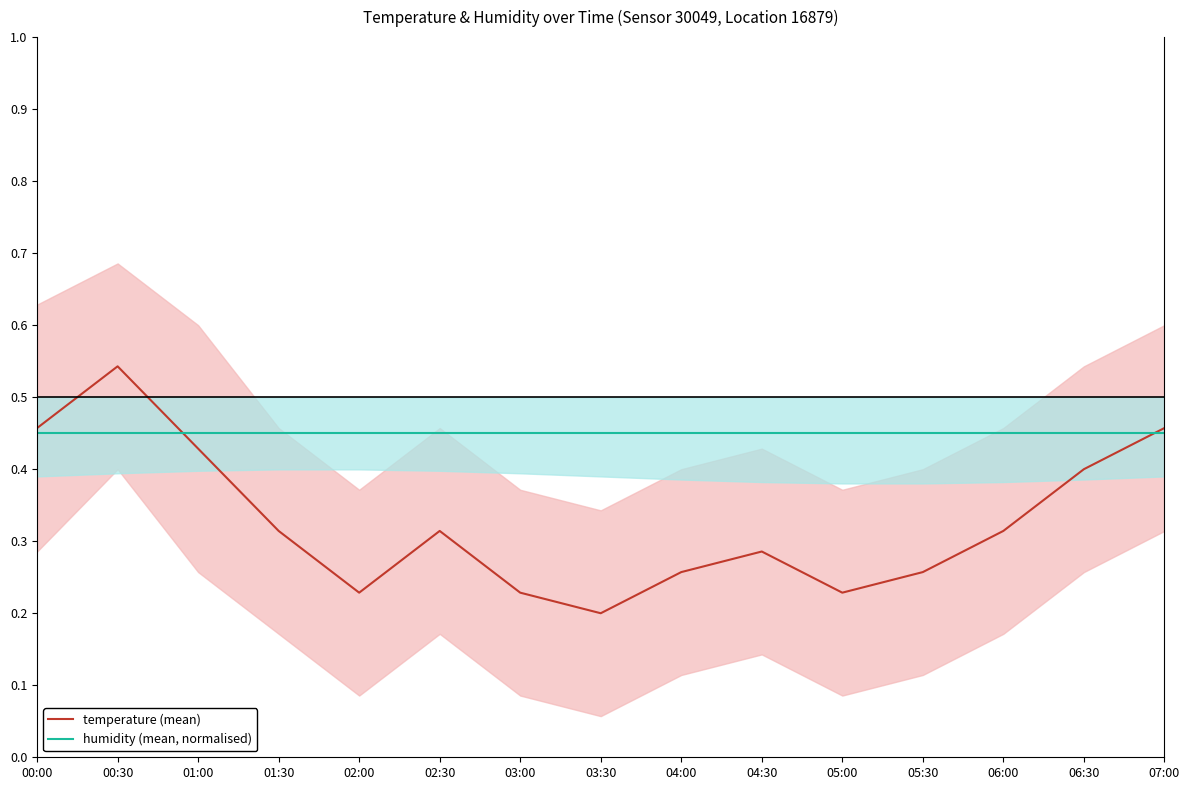

Rank the series by their average value, from highest to lowest.

humidity (mean, normalised), temperature (mean)